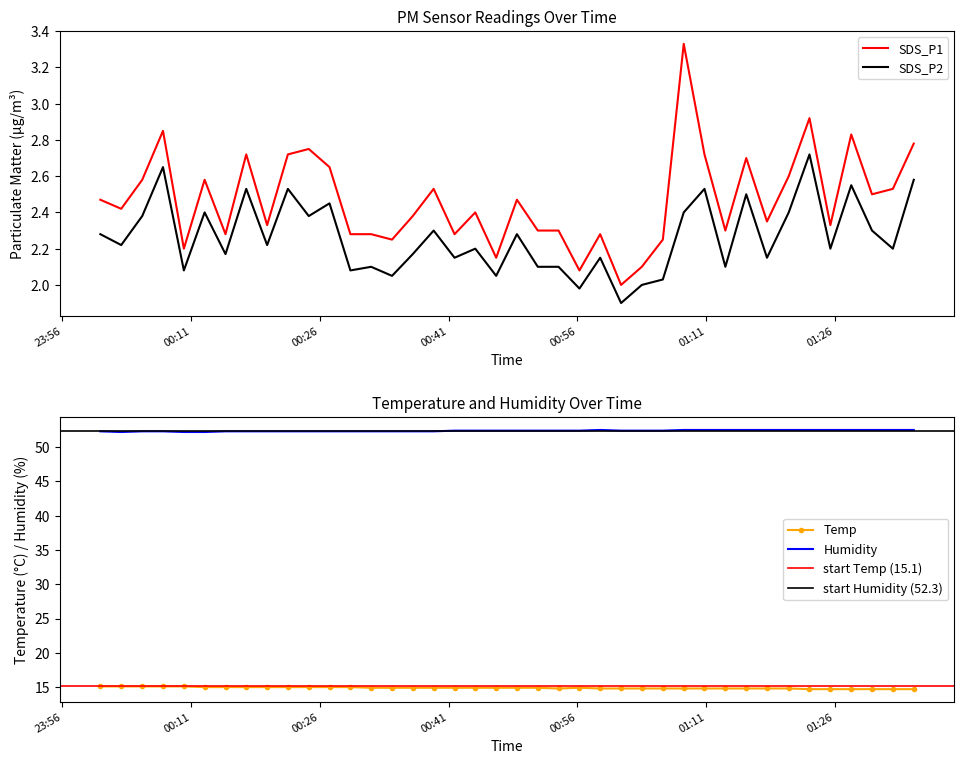

In SDS_P1, how many points are higher than both neighbors (excluding endpoints)?

12